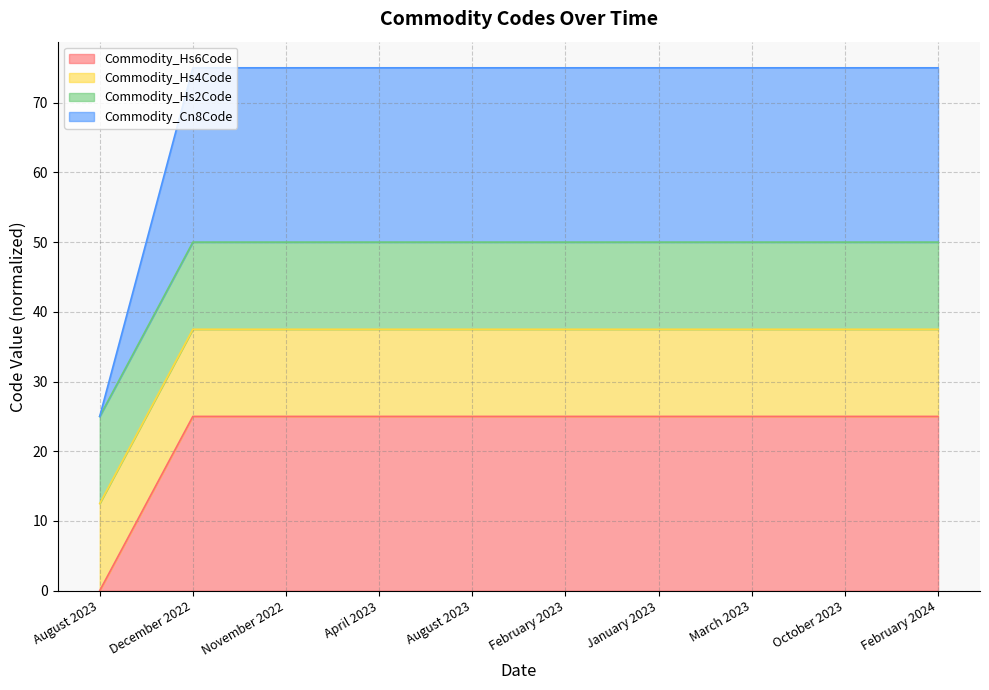

Is it true that Commodity_Cn8Code equals 13.0 at March 2023?

False